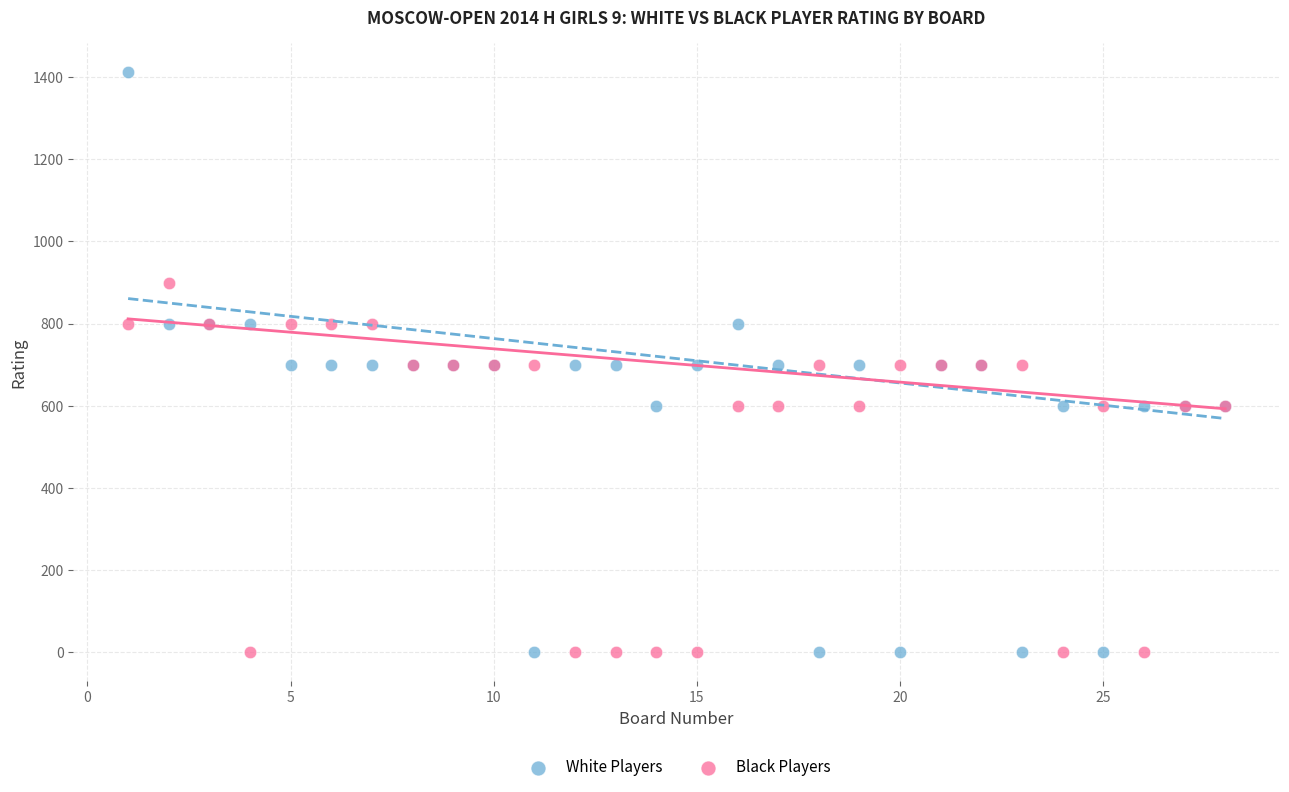

Which series reaches the maximum Y coordinate?

White Players